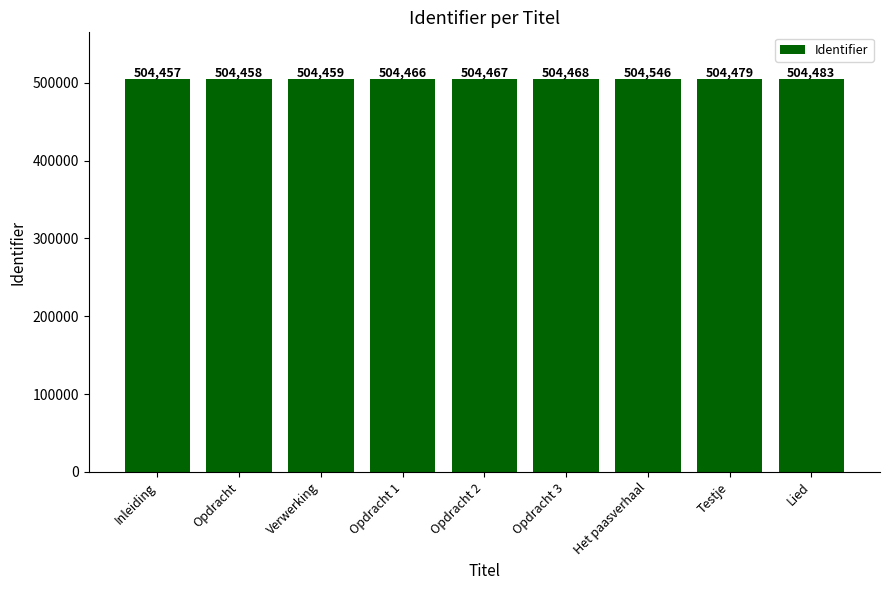

Count the number of categories in the chart.

9